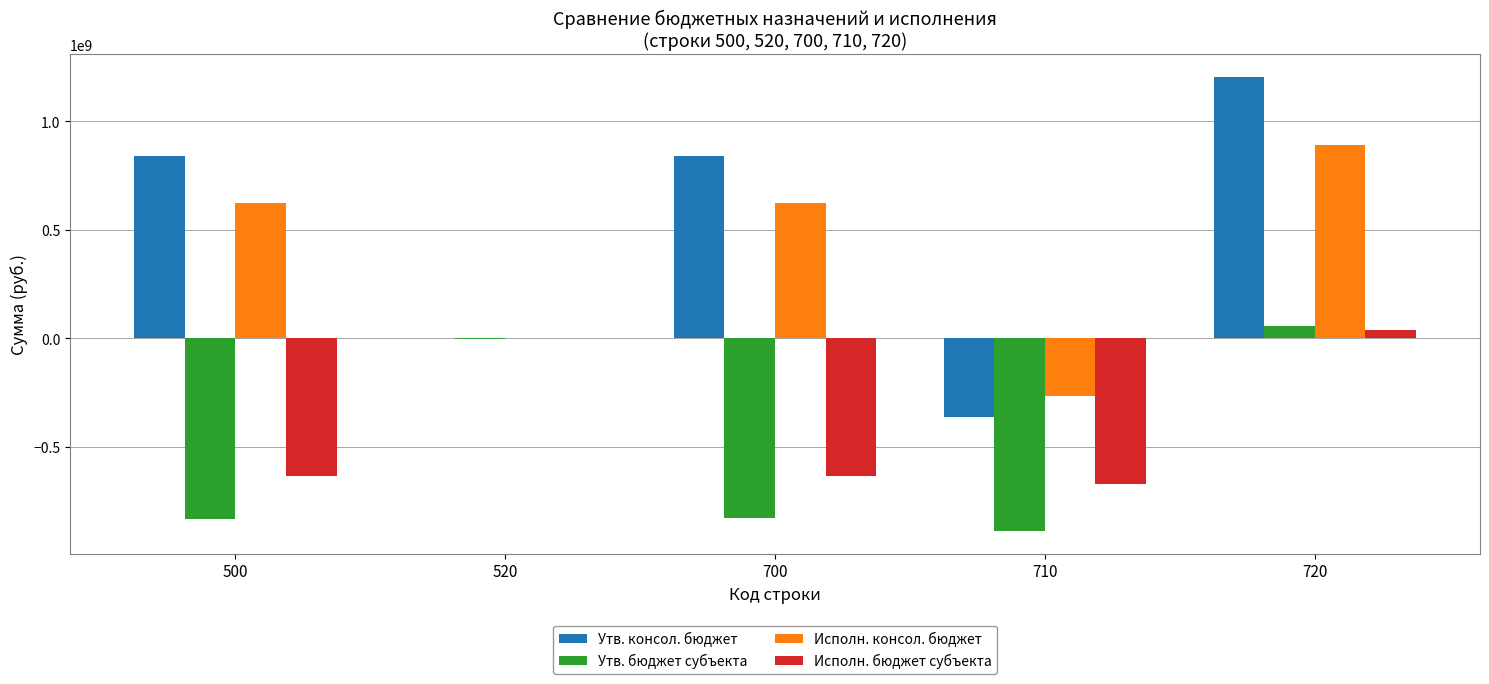

How many categories are shown in the chart?

5